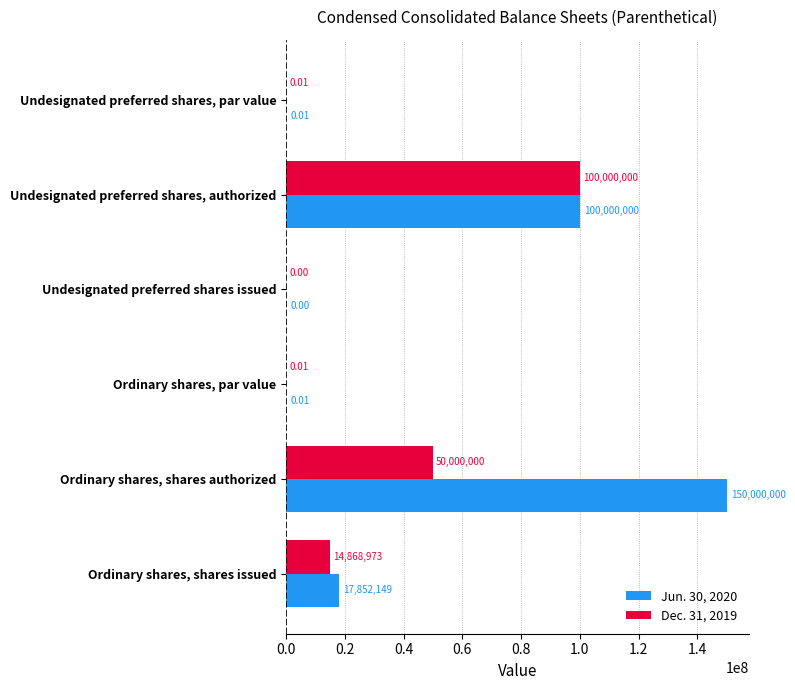

What is the sum of the Dec. 31, 2019 values at Ordinary shares, par value and Undesignated preferred shares, authorized?

100000000.0